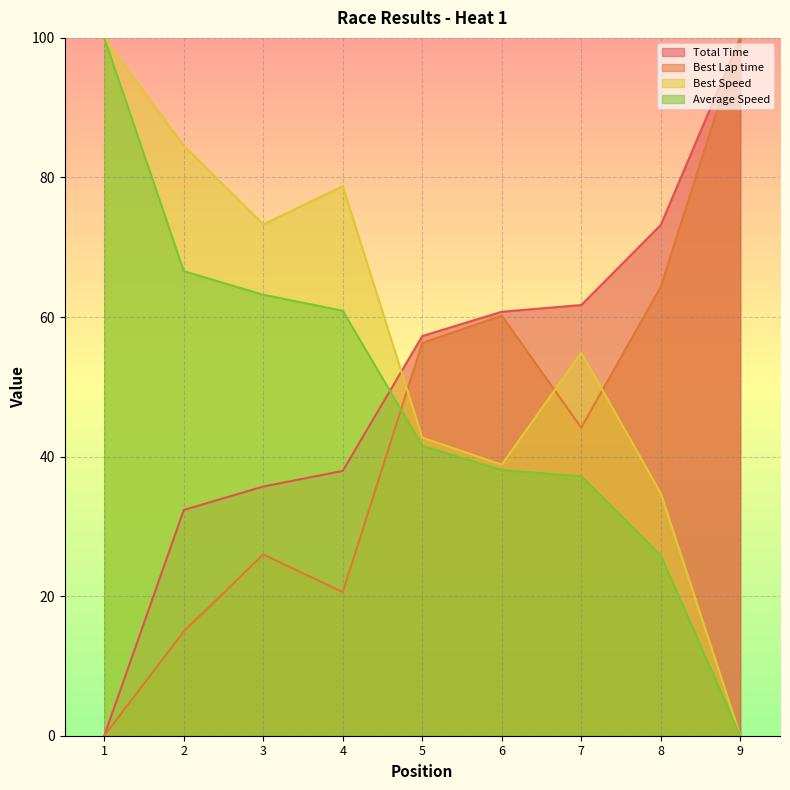

Rank the series by their maximum value, from lowest to highest.

Total Time, Best Lap time, Best Speed, Average Speed